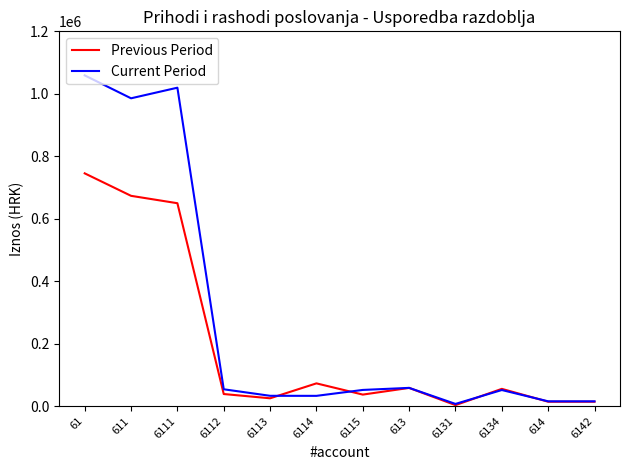

What is the total value across all series at 6114?

105369.1